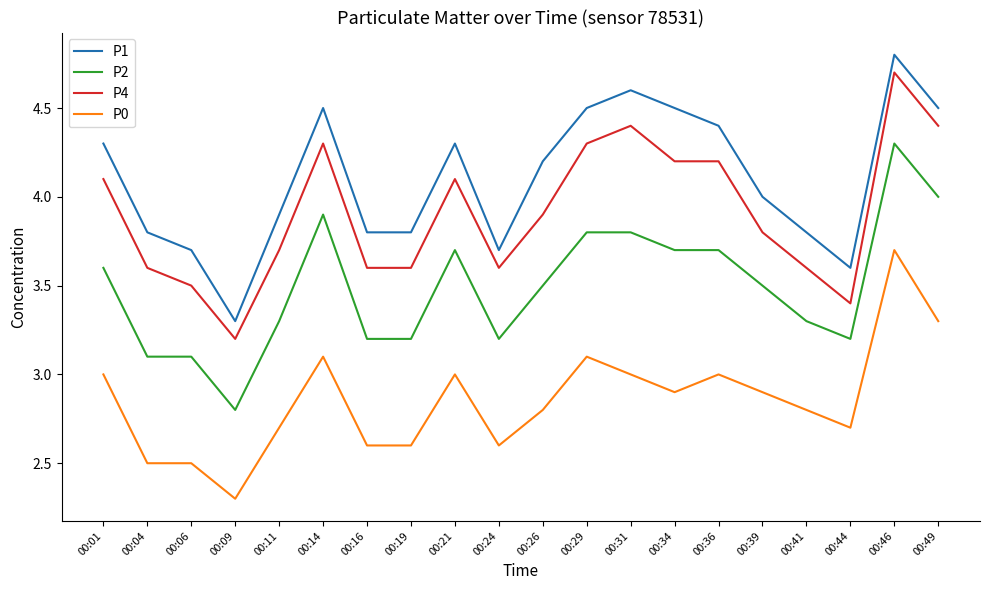

What value does the P4 series have at 00:09?

3.2